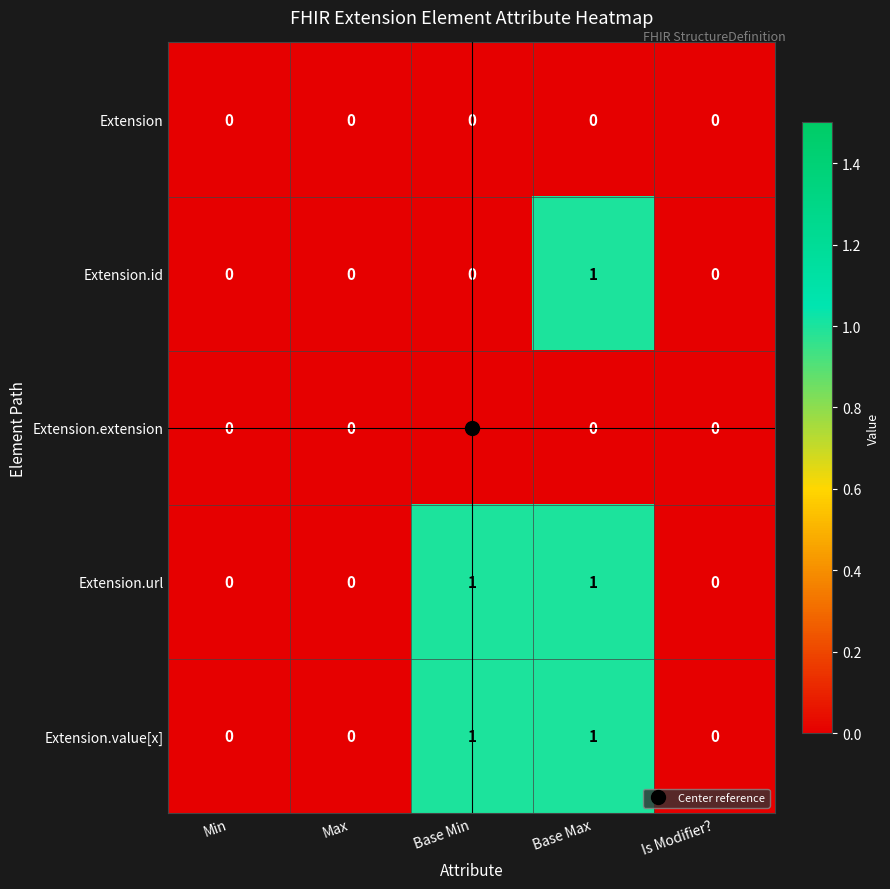

Is it true that Extension.value[x] equals 2 at Base Min?

False